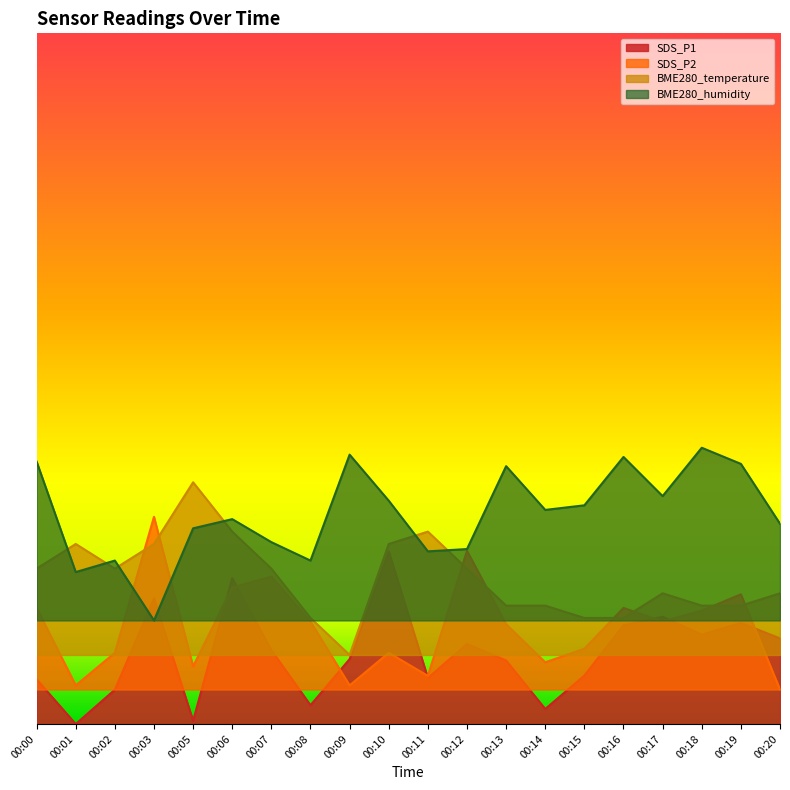

How many interior local peaks does the SDS_P1 series have?

6